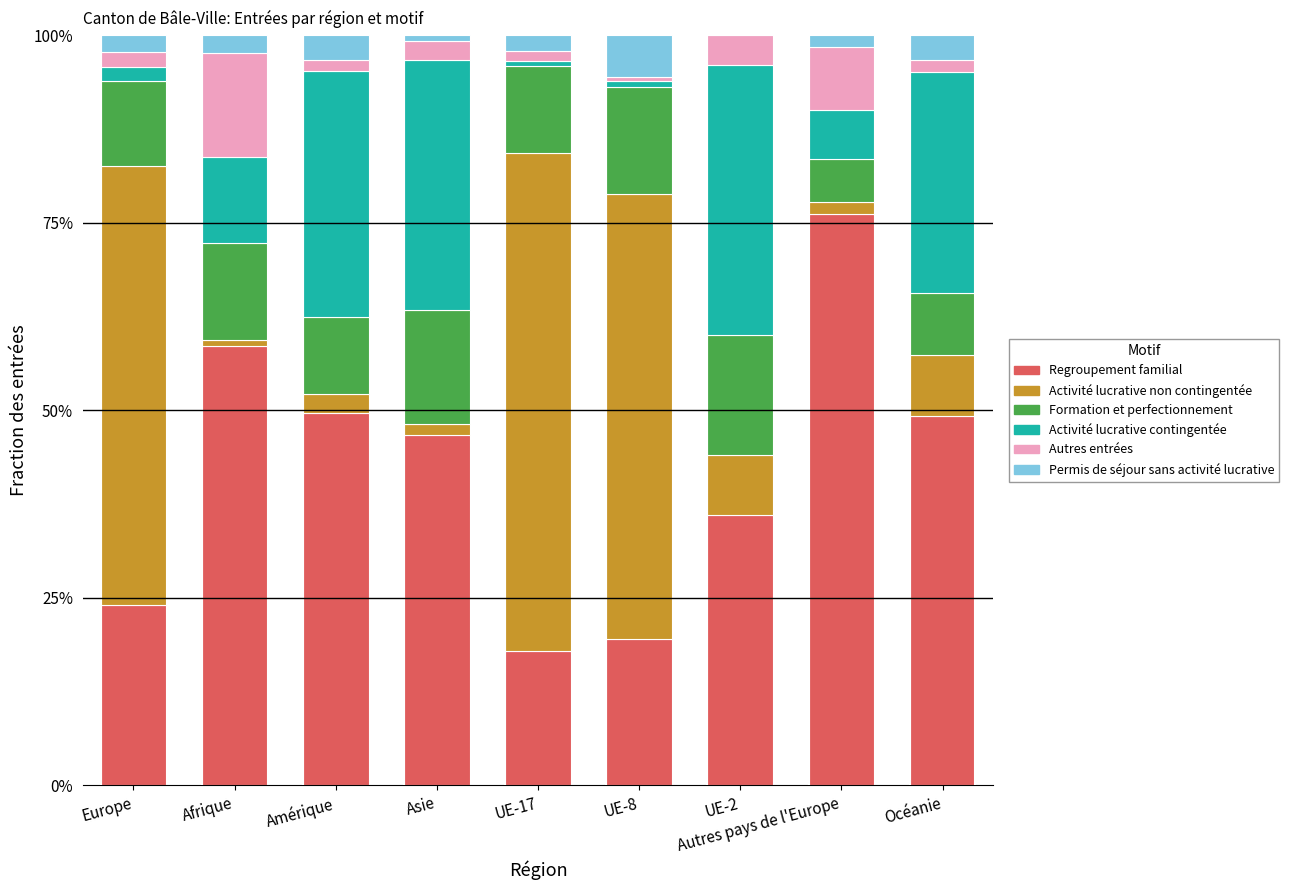

What is the total value across all series at Océanie?

100.0